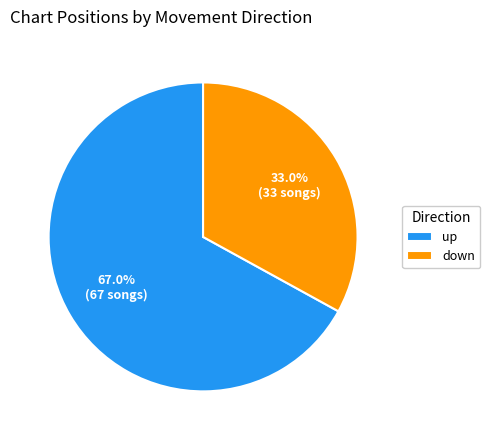

What is the smallest slice in the pie chart?

down